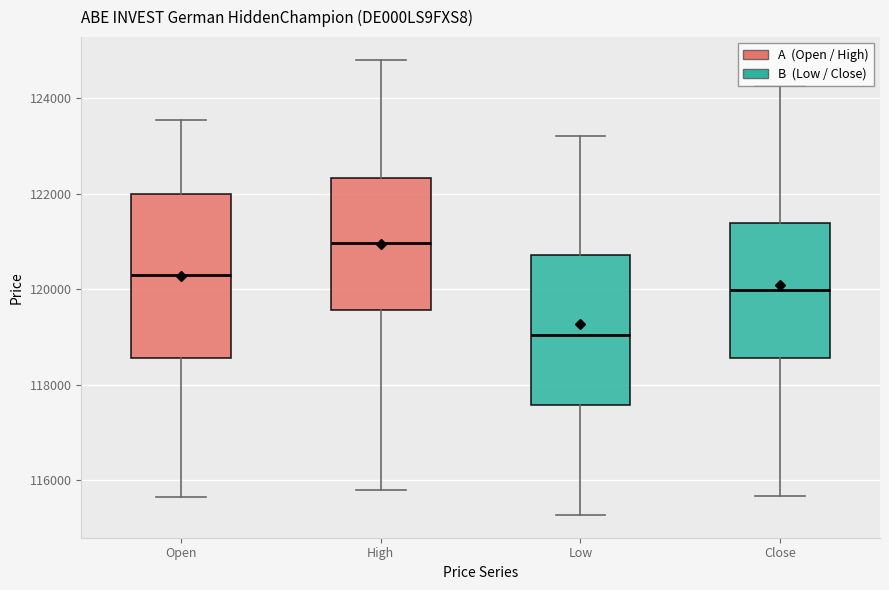

Comparing the boxes themselves (not the whiskers), which one is the tallest?

Open